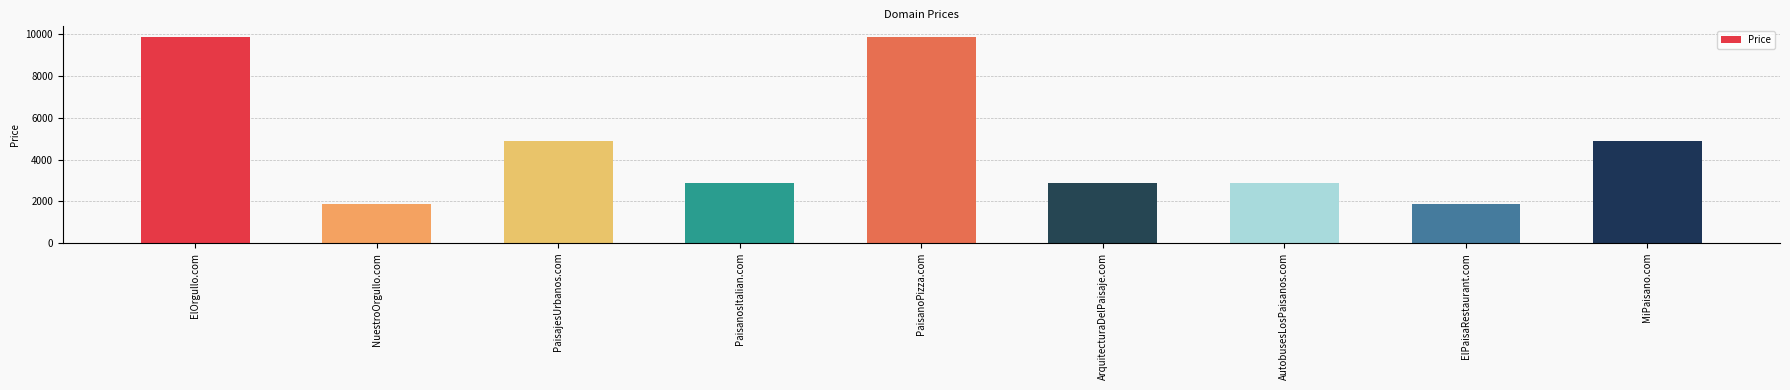

What is the label of the 5th bar from the left?

PaisanoPizza.com